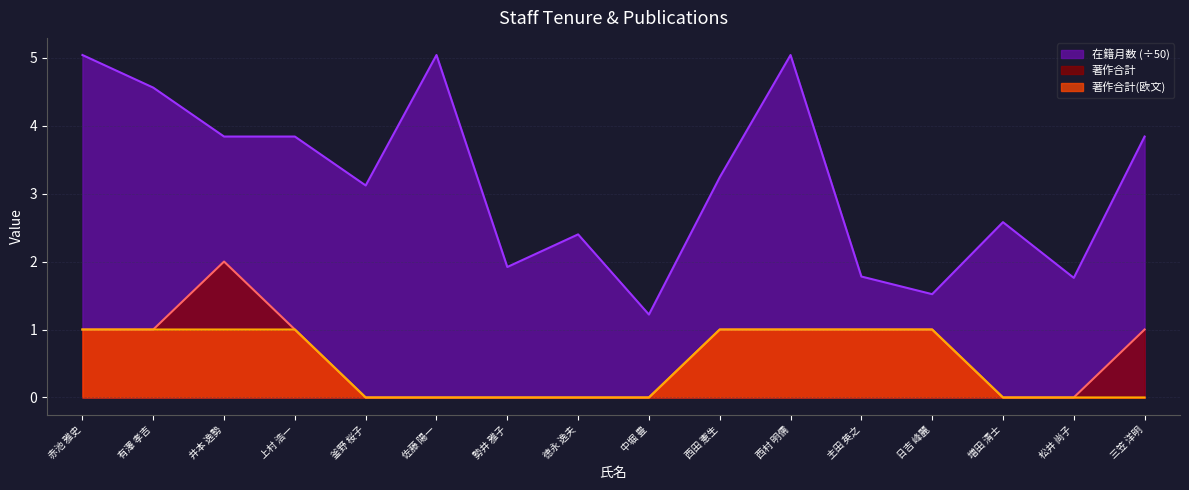

What position from the right is 中堀 豊?

8